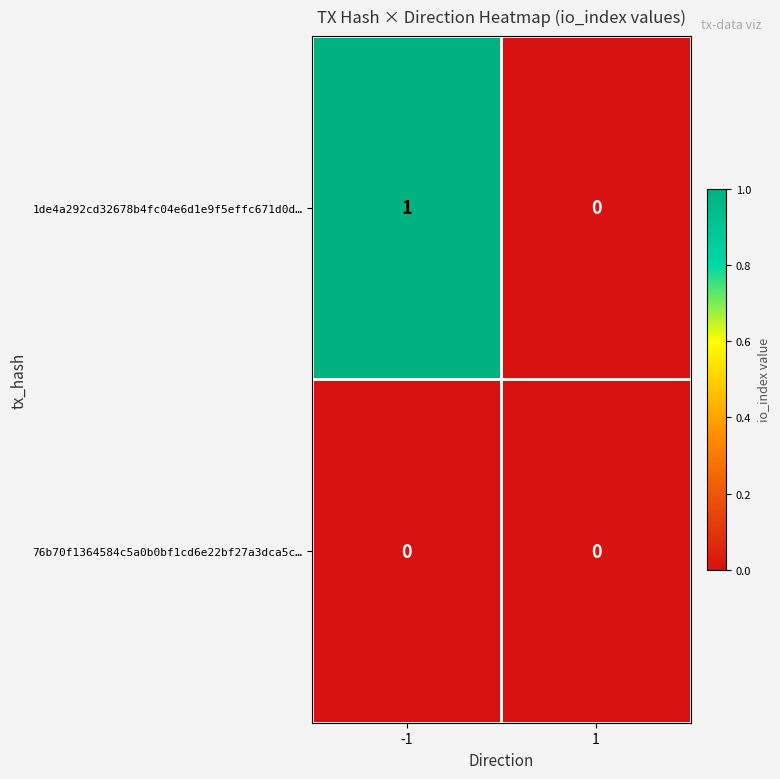

Which series changed the most between -1 and 1?

1de4a292cd32678b4fc04e6d1e9f5effc671d0d…